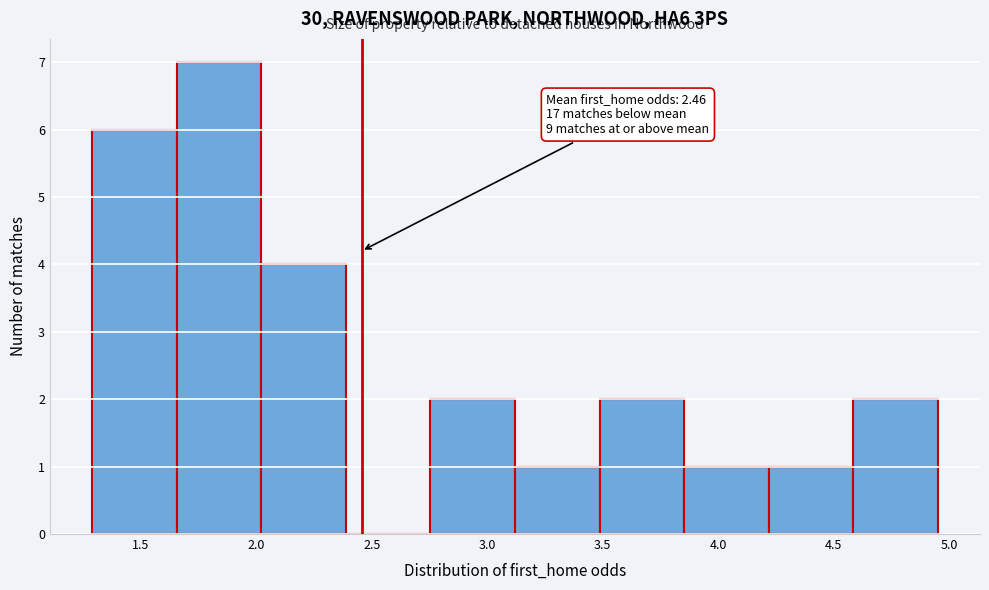

Over which range of the x-axis is the bar tallest?

1.65 to 2.00